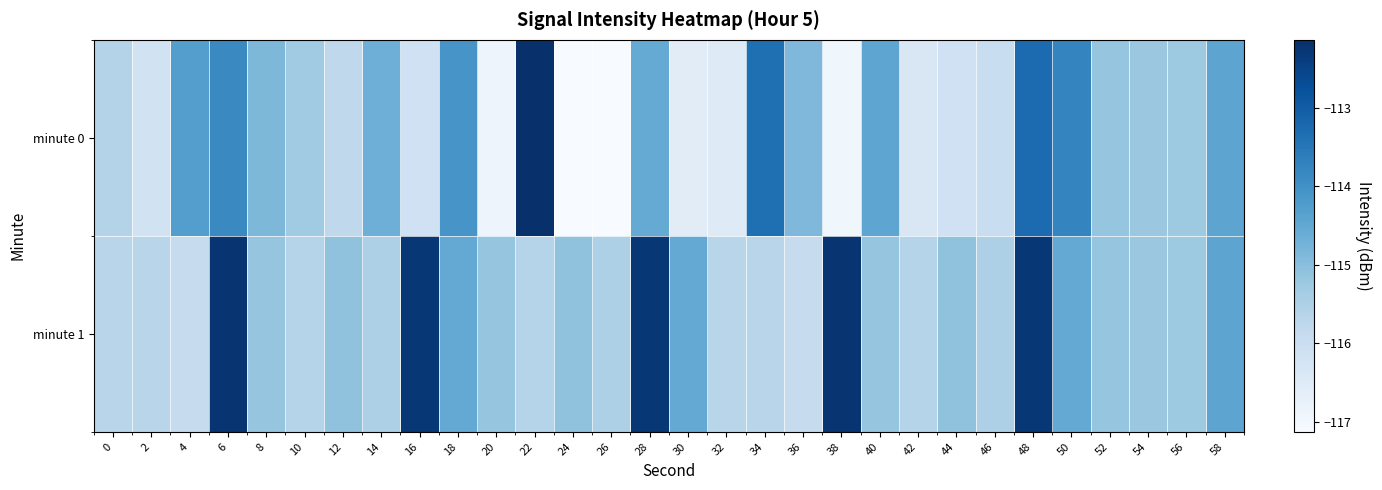

Reading left to right, transcribe all the data shown in this chart.

minute 0: 0=-115.6	2=-116.2	4=-114.3	6=-113.9	8=-114.8	10=-115.3	12=-115.8	14=-114.7	16=-116.1	18=-114.1	20=-116.9	22=-112.1	24=-117.1	26=-117.1	28=-114.5	30=-116.6	32=-116.5	34=-113.4	36=-114.9	38=-116.9	40=-114.4	42=-116.4	44=-116.1	46=-116.0	48=-113.3	50=-113.8	52=-115.2	54=-115.2	56=-115.3	58=-114.4
minute 1: 0=-115.7	2=-115.7	4=-115.9	6=-112.2	8=-115.1	10=-115.6	12=-115.1	14=-115.5	16=-112.3	18=-114.5	20=-115.1	22=-115.6	24=-115.1	26=-115.5	28=-112.3	30=-114.5	32=-115.7	34=-115.7	36=-115.9	38=-112.2	40=-115.1	42=-115.6	44=-115.1	46=-115.5	48=-112.3	50=-114.5	52=-115.2	54=-115.2	56=-115.3	58=-114.4